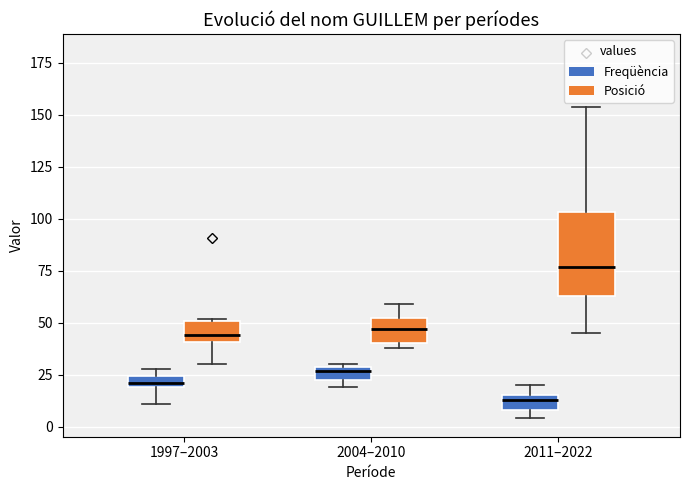

Which box's median line is the highest?

2011–2022 (Posició)